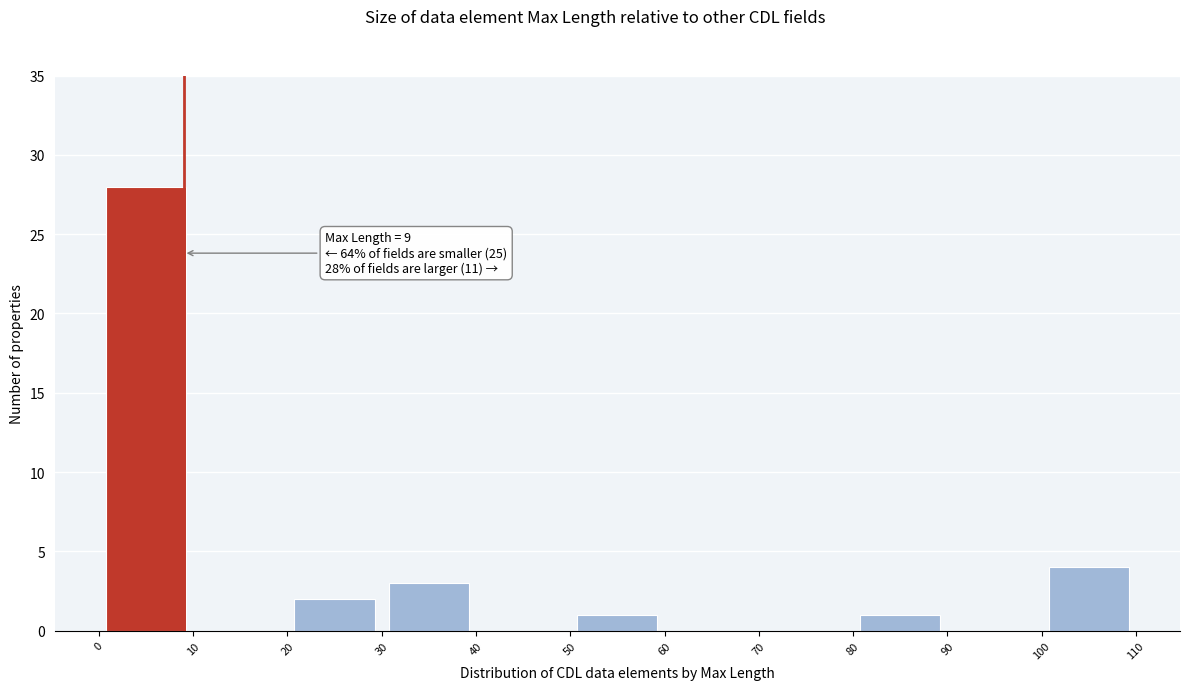

Over which range of the x-axis is the bar tallest?

0 to 10